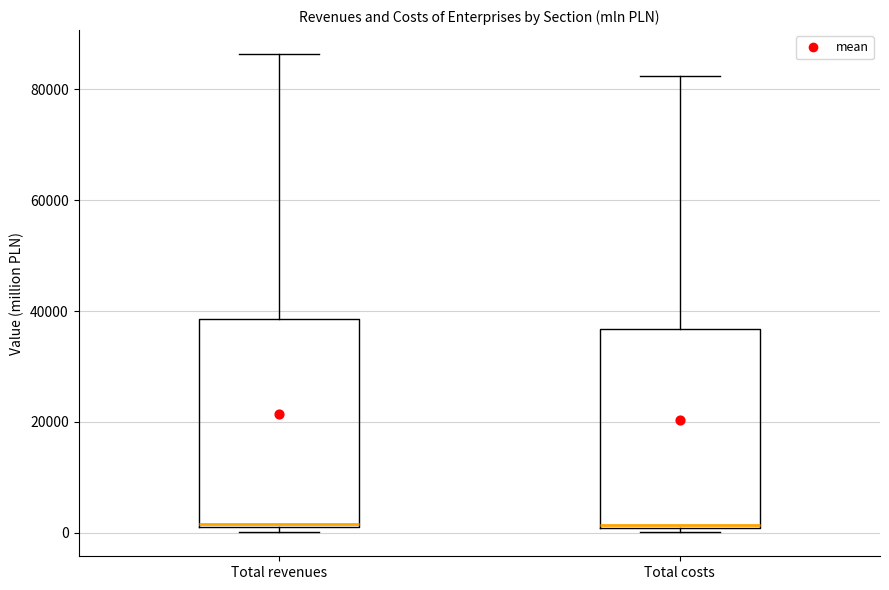

Reading left to right, read every box against the y-axis: the position of its median line, the range the box covers, and the ends of its whiskers. The values are not printed on the chart, so give them approximately, as read against the axis.

Total revenues: median 2000, box 0 to 38000, whiskers 0 (just below the box's lower edge) to 86000
Total costs: median 2000, box 0 to 36000, whiskers 0 (just below the box's lower edge) to 82000